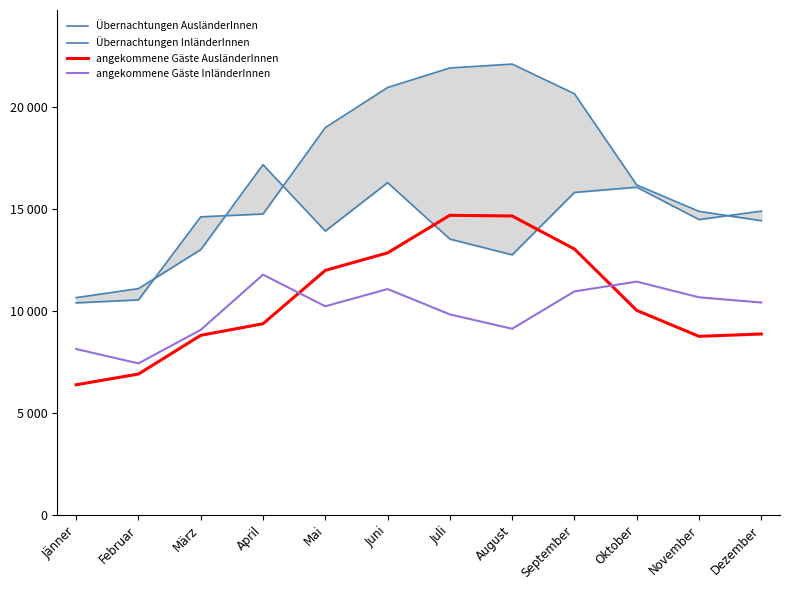

What is the value of the angekommene Gäste InländerInnen point at the 1st from the left?

8139